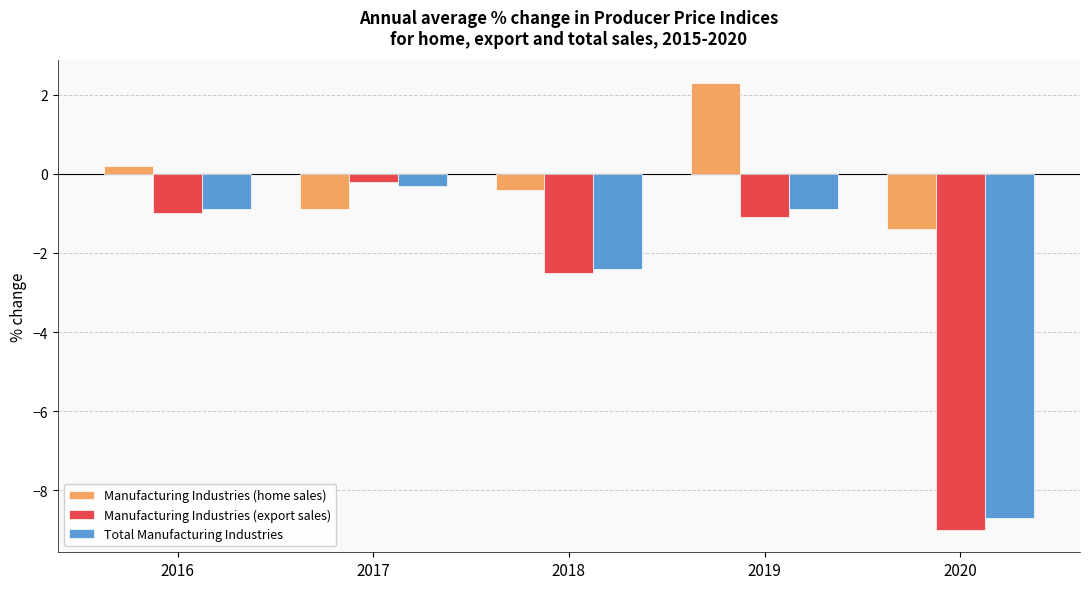

Reading left to right, list all the values displayed in this chart.

Manufacturing Industries (home sales): 2016=0.2	2017=-0.9	2018=-0.4	2019=2.3	2020=-1.4
Manufacturing Industries (export sales): 2016=-1.0	2017=-0.2	2018=-2.5	2019=-1.1	2020=-9.0
Total Manufacturing Industries: 2016=-0.9	2017=-0.3	2018=-2.4	2019=-0.9	2020=-8.7